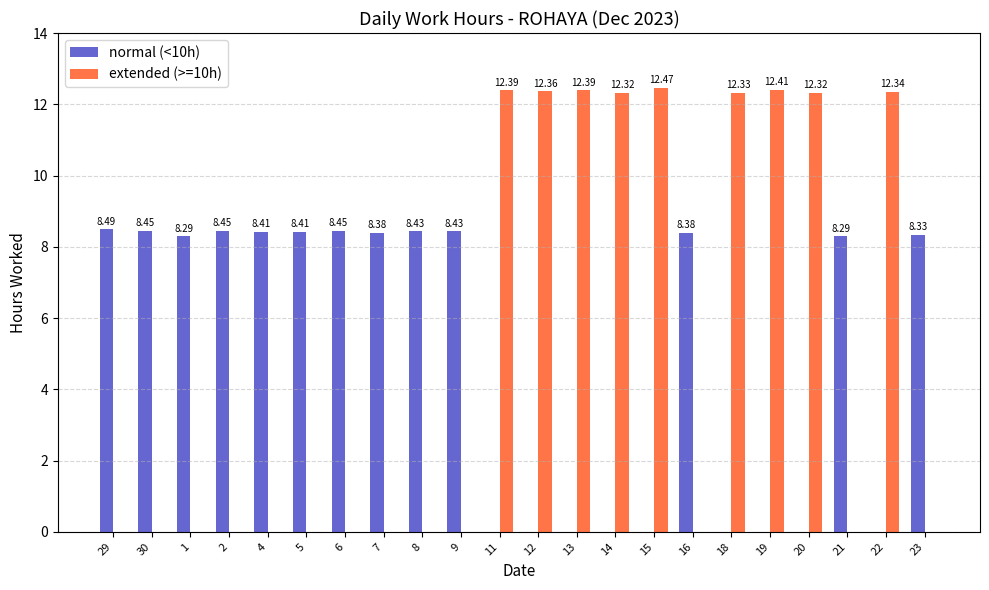

What is the spread (max minus min) of values at 23?

8.3